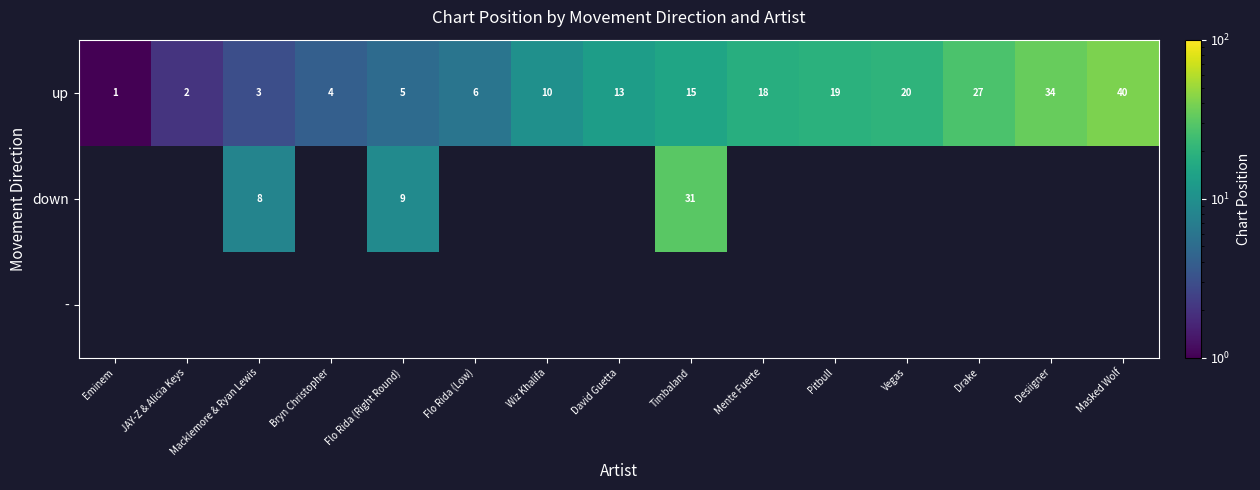

Rank the categories by up value from lowest to highest.

Eminem, JAY-Z & Alicia Keys, Macklemore & Ryan Lewis, Bryn Christopher, Flo Rida (Right Round), Flo Rida (Low), Wiz Khalifa, David Guetta, Timbaland, Mente Fuerte, Pitbull, Vegas, Drake, Desiigner, Masked Wolf